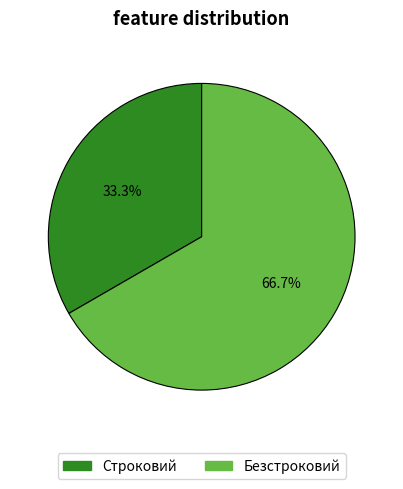

Rank the categories by value from highest to lowest.

Безстроковий, Строковий